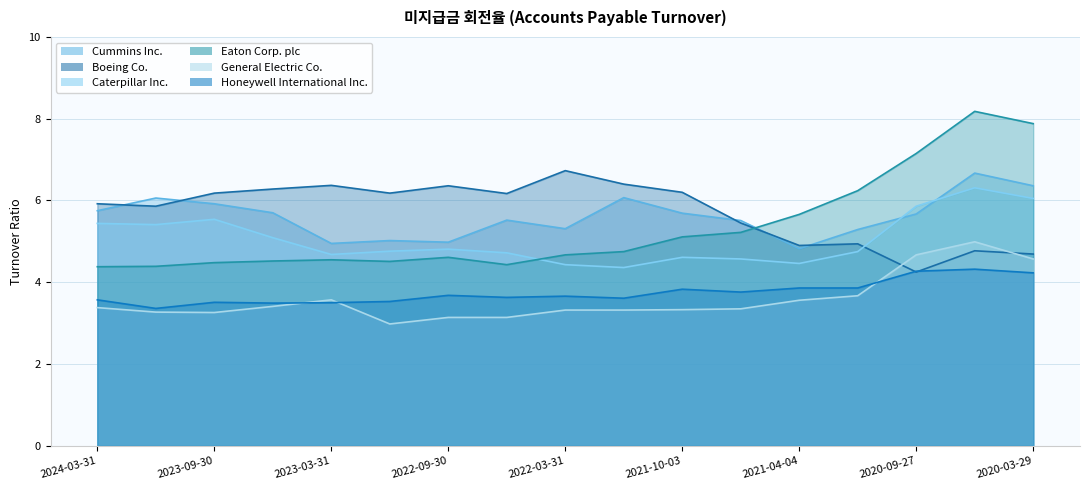

Reading right to left, transcribe all the data shown in this chart.

Cummins Inc.: 6.4	6.7	5.7	5.3	4.8	5.5	5.7	6.1	5.3	5.5	5.0	5.0	5.0	5.7	5.9	6.1	5.8
Boeing Co.: 4.7	4.8	4.2	4.9	4.9	5.5	6.2	6.4	6.7	6.2	6.4	6.2	6.4	6.3	6.2	5.9	5.9
Caterpillar Inc.: 6.0	6.3	5.9	4.8	4.5	4.6	4.6	4.4	4.4	4.7	4.8	4.8	4.7	5.1	5.5	5.4	5.4
Eaton Corp. plc: 7.9	8.2	7.2	6.2	5.7	5.2	5.1	4.8	4.7	4.4	4.6	4.5	4.5	4.5	4.5	4.4	4.4
General Electric Co.: 4.6	5.0	4.7	3.7	3.6	3.4	3.3	3.3	3.3	3.1	3.1	3.0	3.6	3.4	3.3	3.3	3.4
Honeywell International Inc.: 4.2	4.3	4.3	3.9	3.9	3.8	3.8	3.6	3.7	3.6	3.7	3.5	3.5	3.5	3.5	3.4	3.6